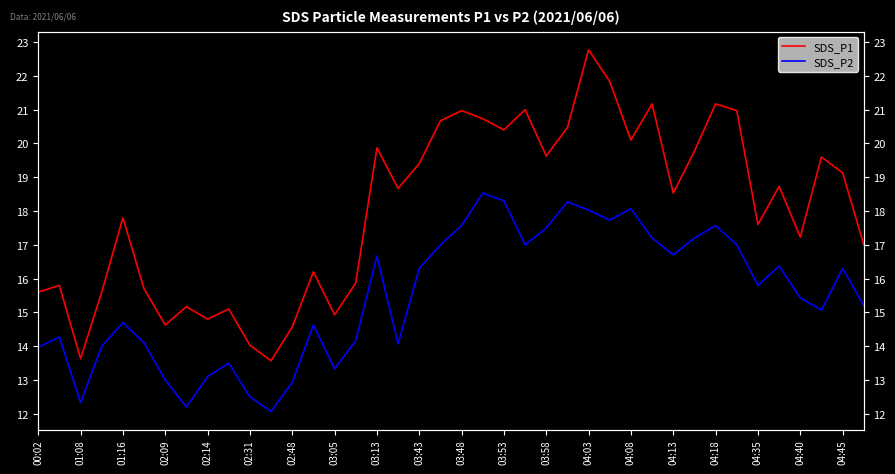

What is the sum of all SDS_P1 values?

720.4